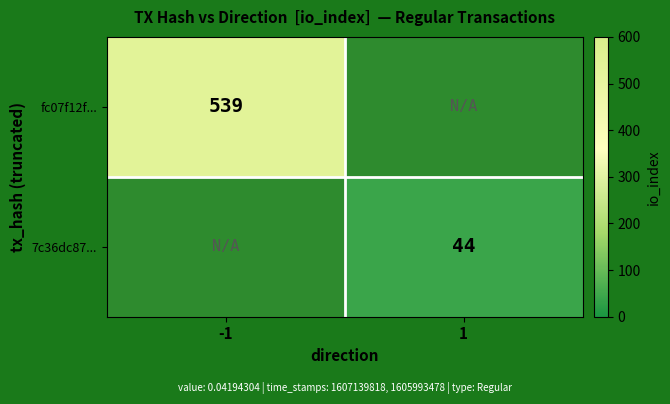

What is the maximum value shown in the chart?

539.0